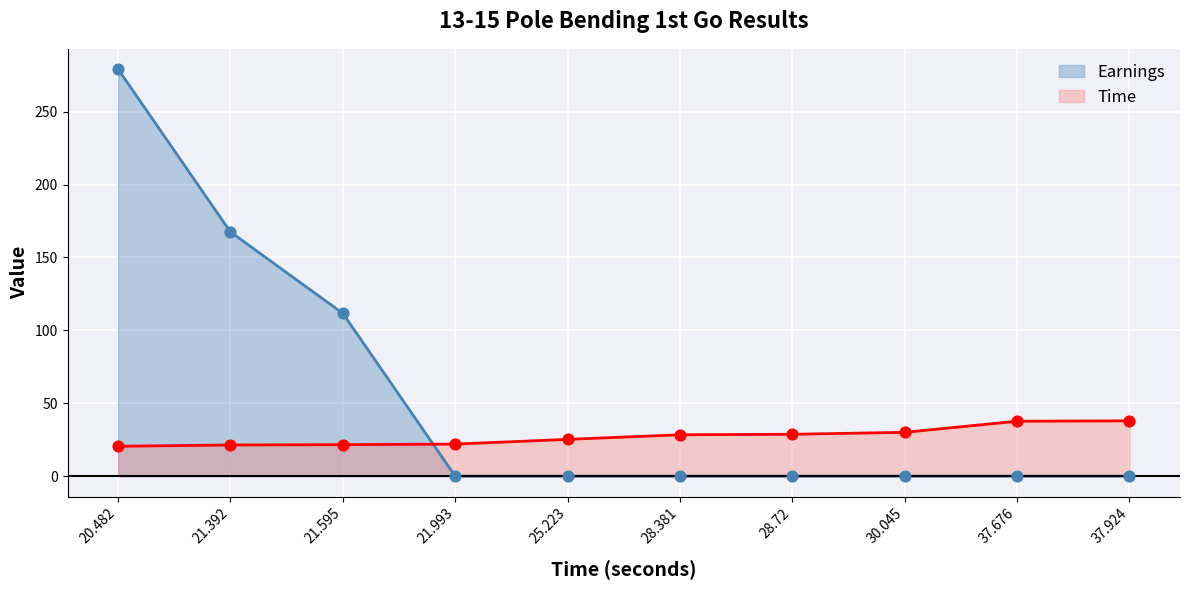

What is the total value across all series at 30.045?

30.0